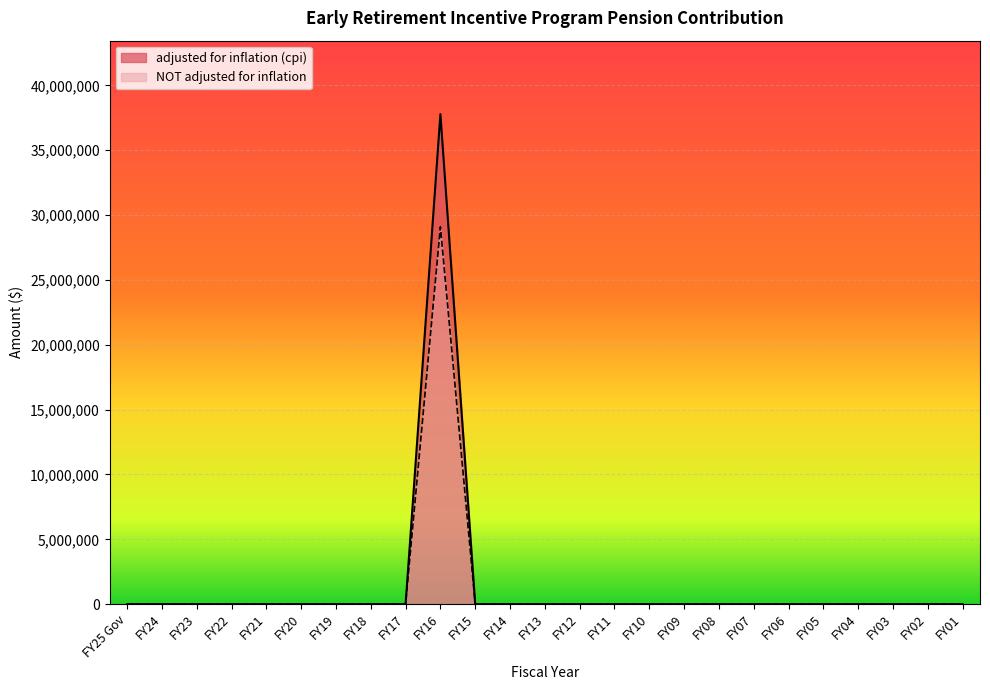

Count the number of categories in the chart.

25